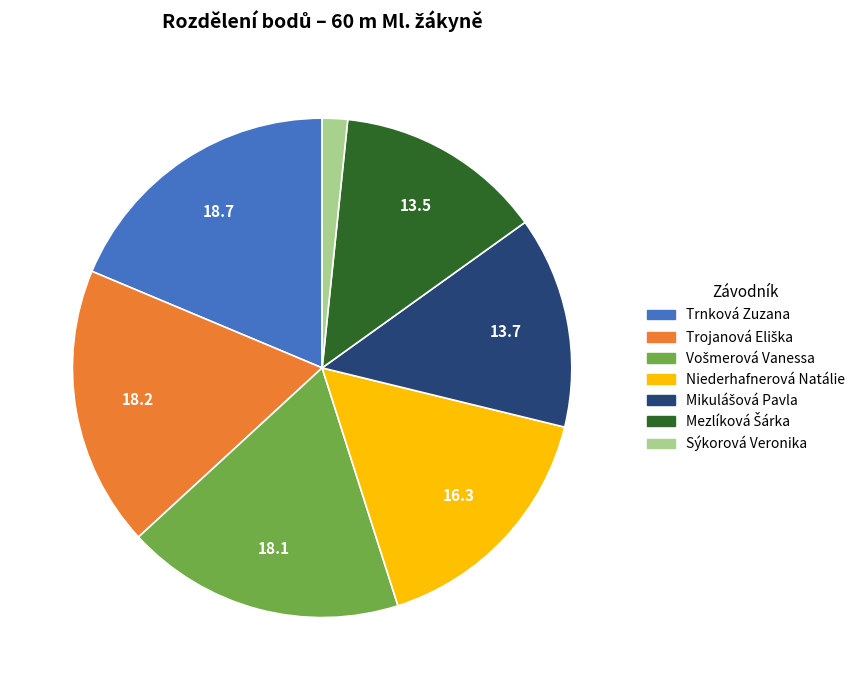

The Niederhafnerová Natálie slice represents 16% of the pie. True or false?

True